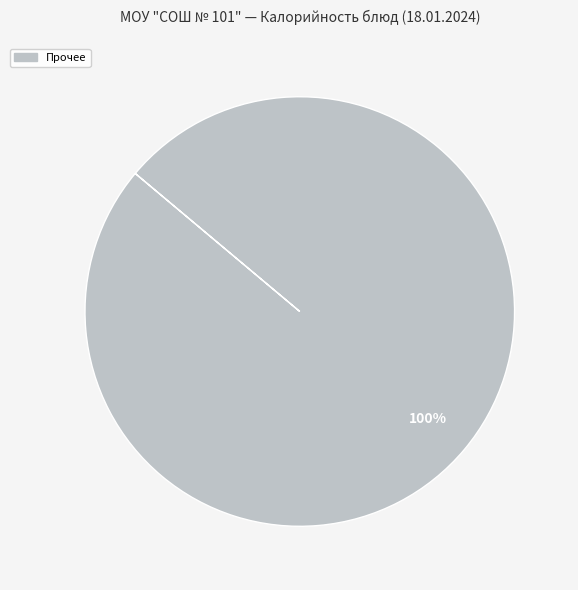

Is there a majority slice in this chart?

Yes